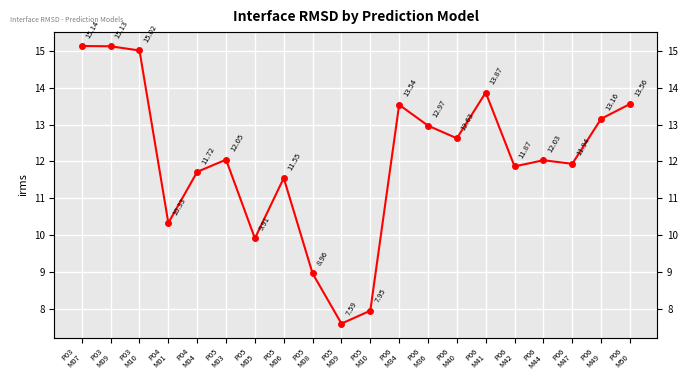

How many distinct data groups are displayed?

1